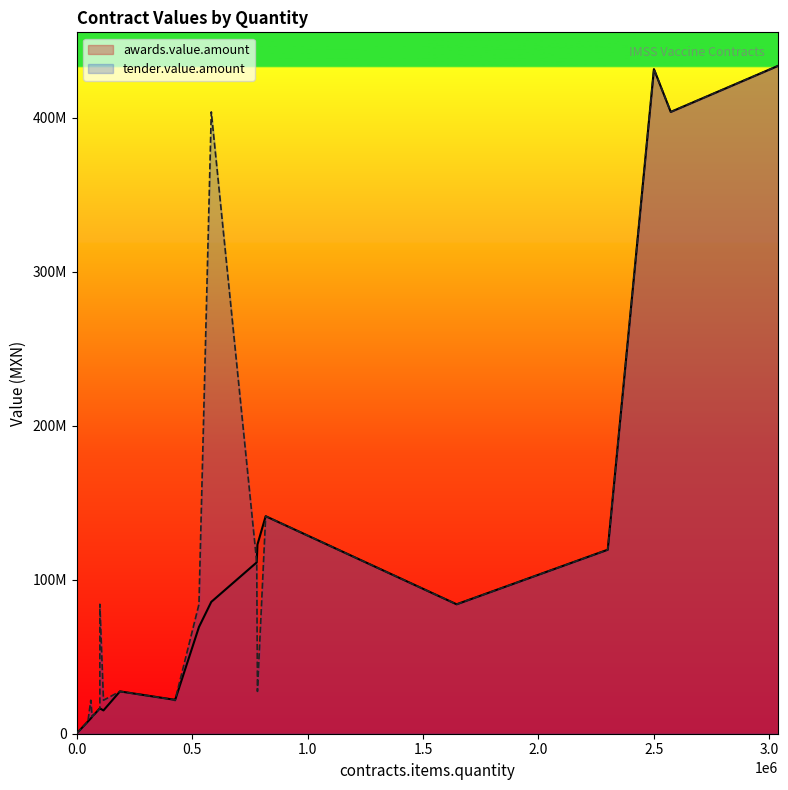

True or false: awards.value.amount and tender.value.amount intersect in this chart.

True